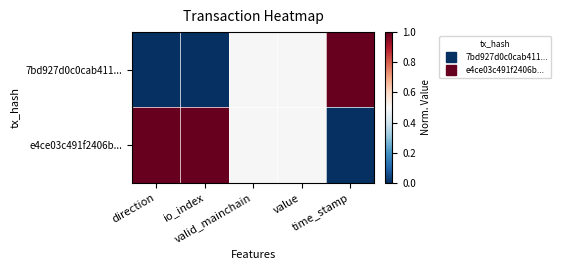

What is the difference between the highest and lowest values at time_stamp?

1.0